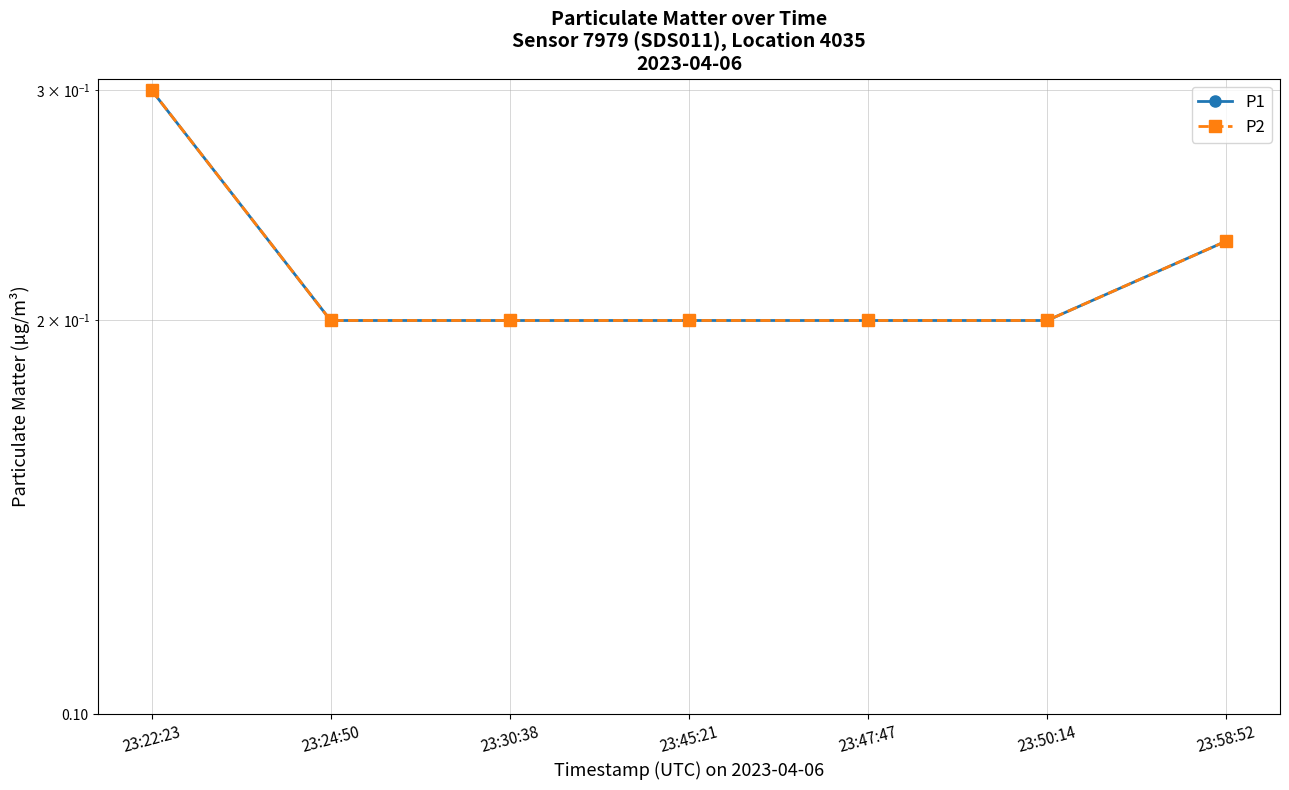

The value of P1 at 23:50:14 is 0.3. True or false?

False